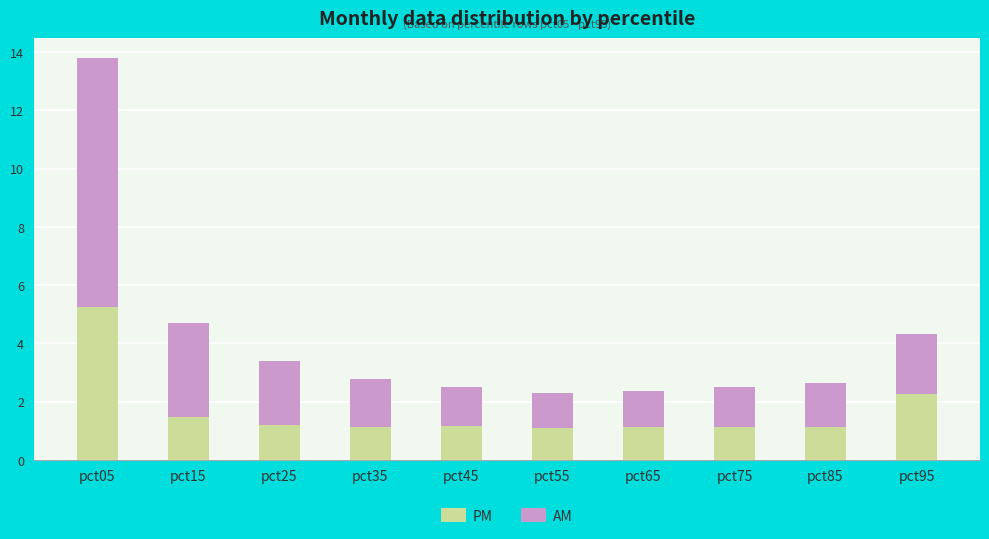

At which label is PM closest to 3?

pct95